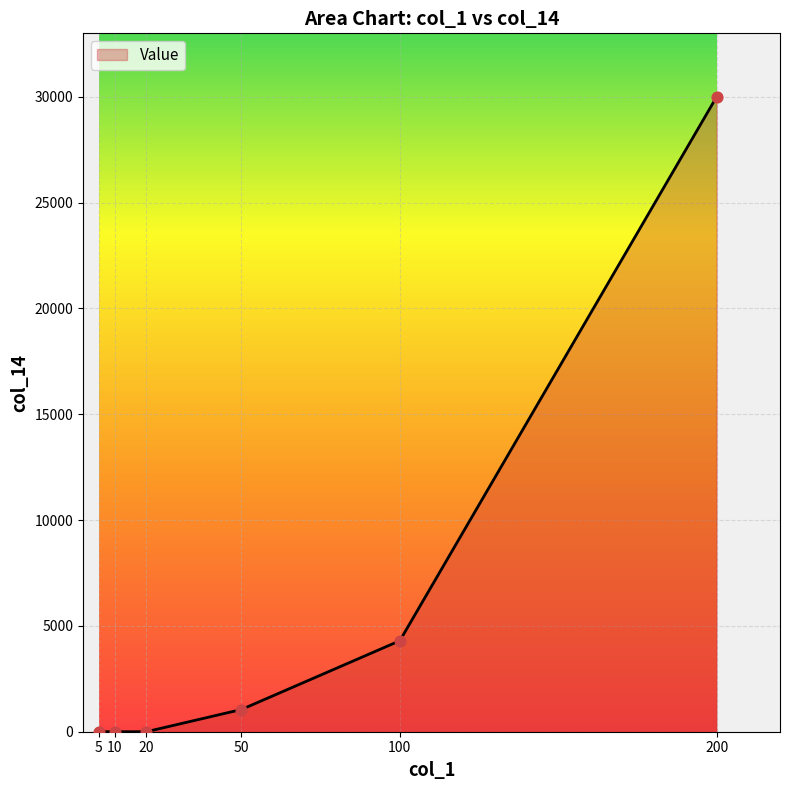

Between 200 and 10, which is larger?

200